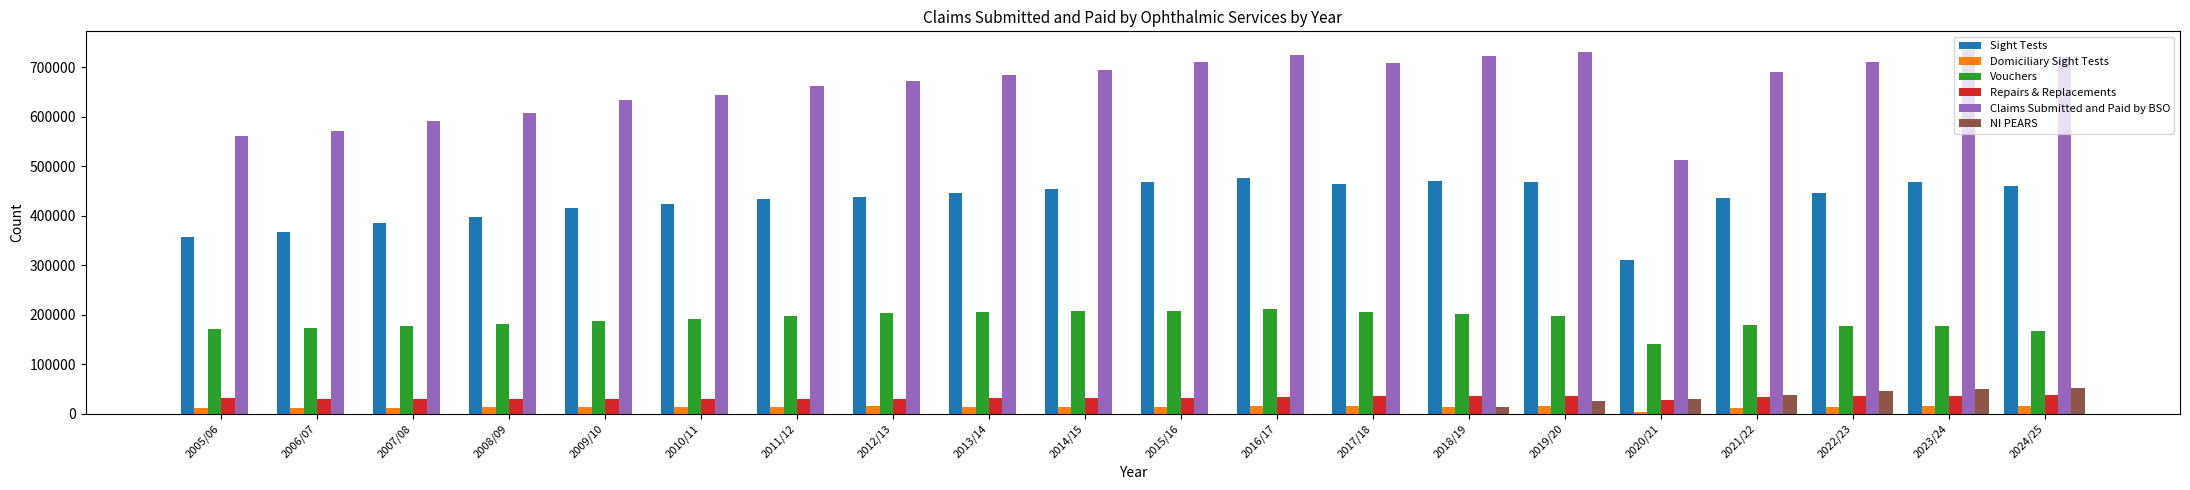

The value of Vouchers at 2022/23 is 178052. True or false?

True